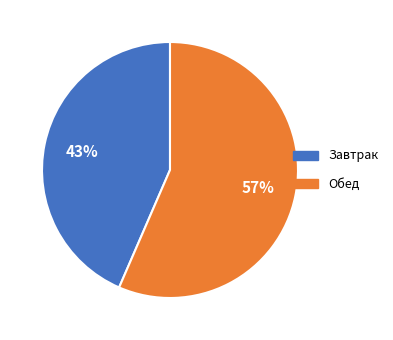

Rank the categories by value from lowest to highest.

Завтрак, Обед